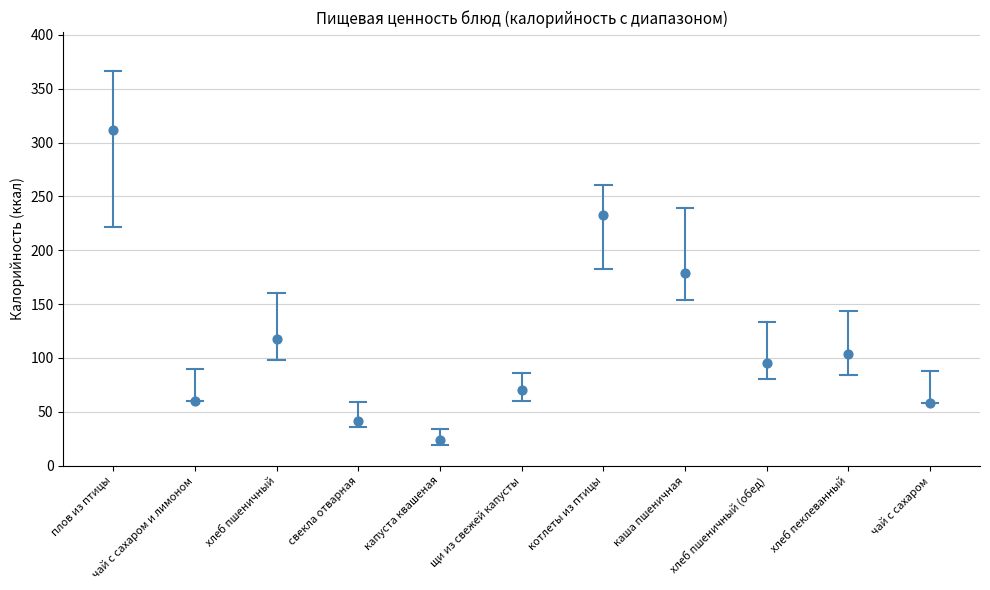

What Y value in the scatter plot is closest to 168?

179